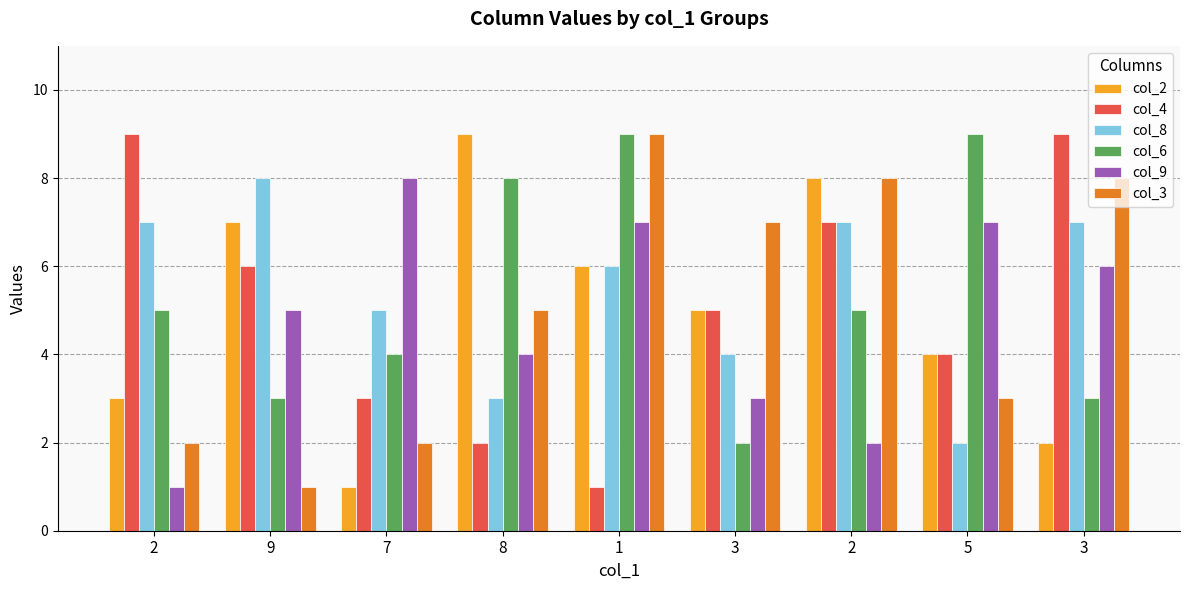

Which series changed the most between 7 and 1?

col_3